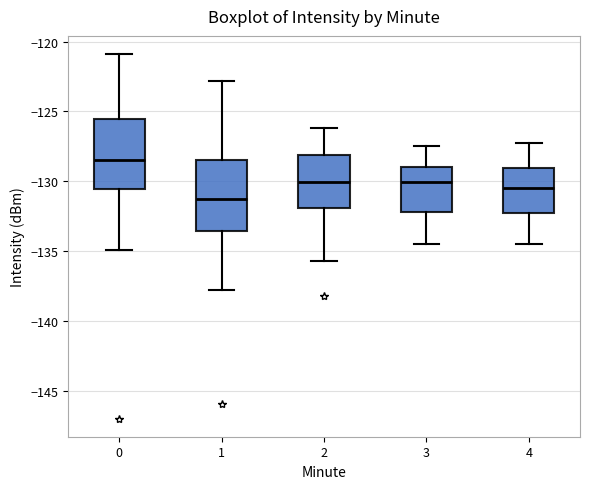

Where does the median line of the box at x = 1 sit on the y-axis? The values are not printed on the chart, so give them approximately, as read against the axis.

-131.5